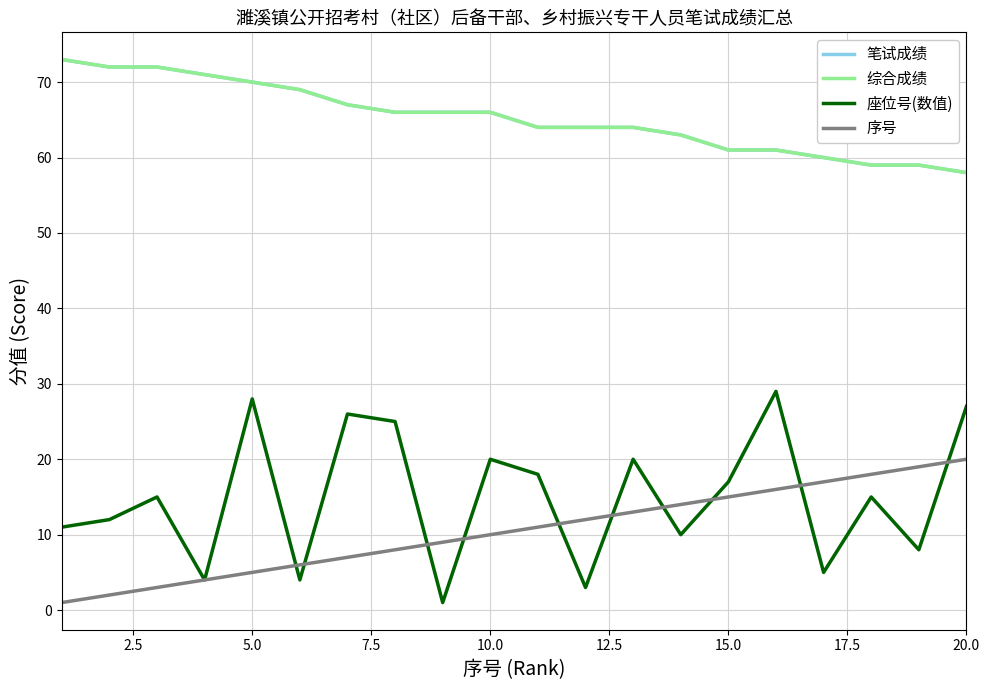

Is this an area chart (filled region under the line)?

No